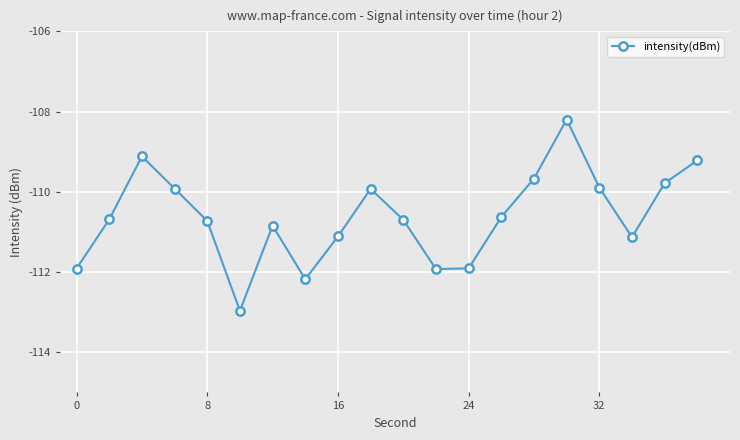

How many data points are less than -110?

12